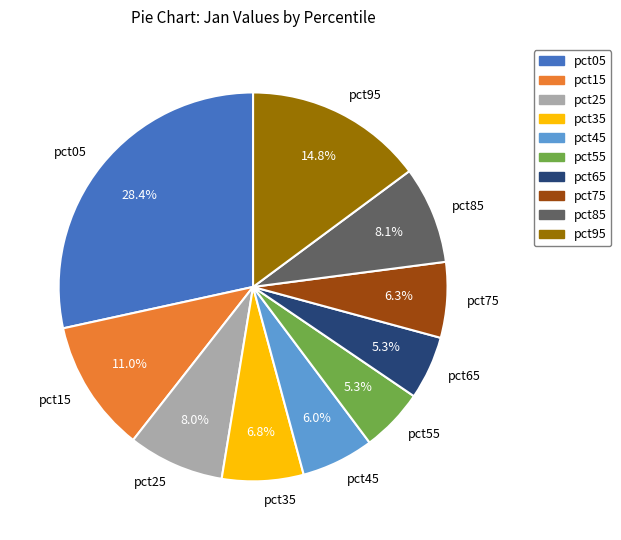

True or false: pct75 accounts for 17% of the total.

False